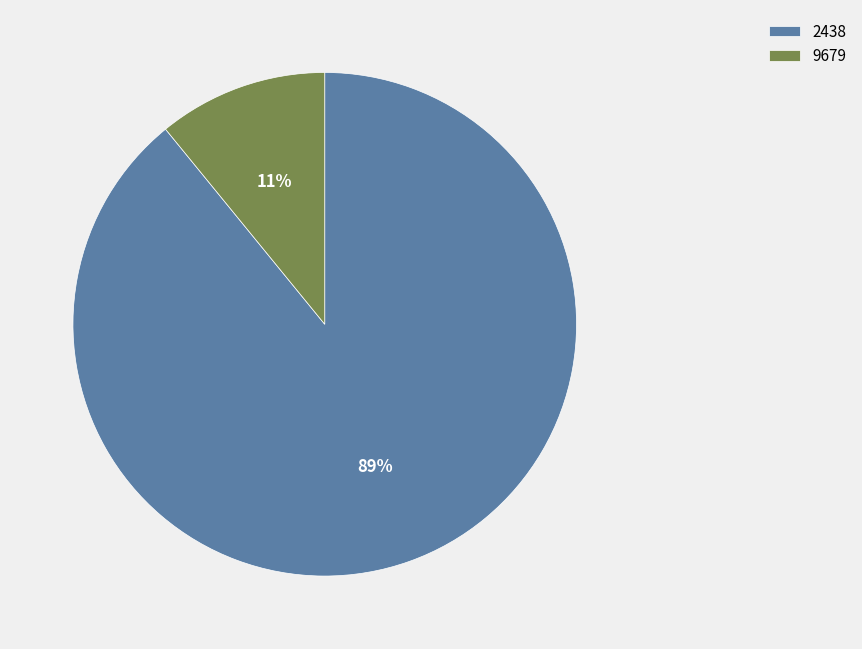

Rank the categories by value from lowest to highest.

9679, 2438